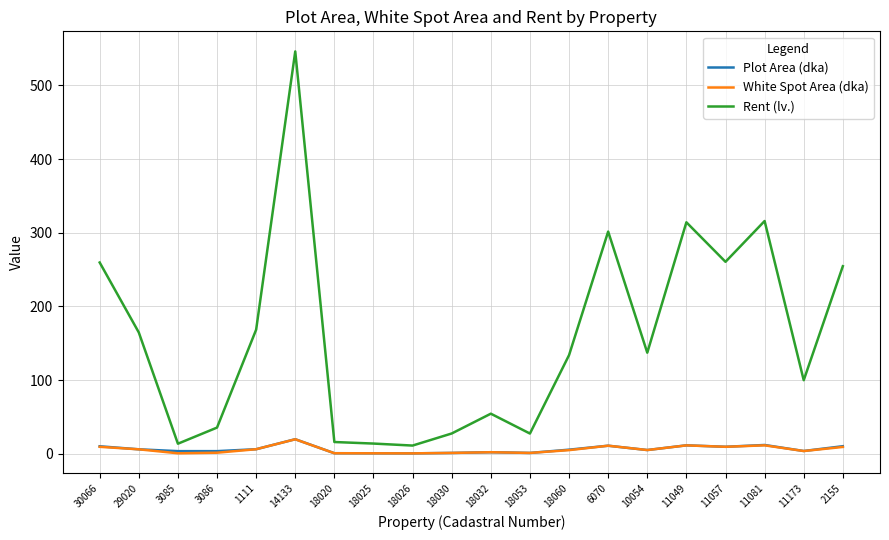

Which series has the widest spread of values?

Rent (lv.)